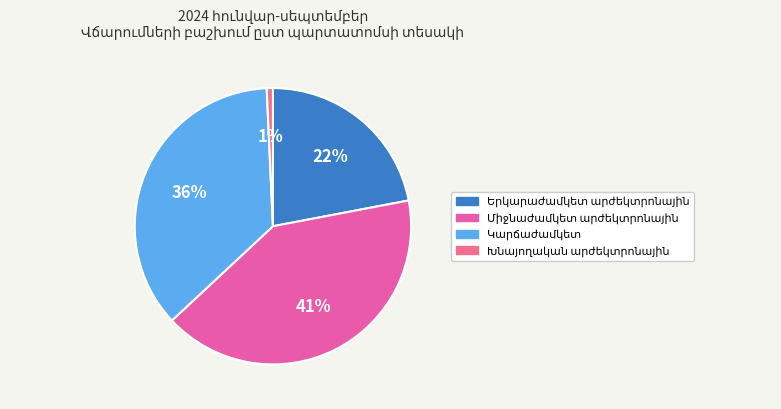

What percentage is NOT represented by Երկարաժամկետ արժեկտրոնային?

78.0%